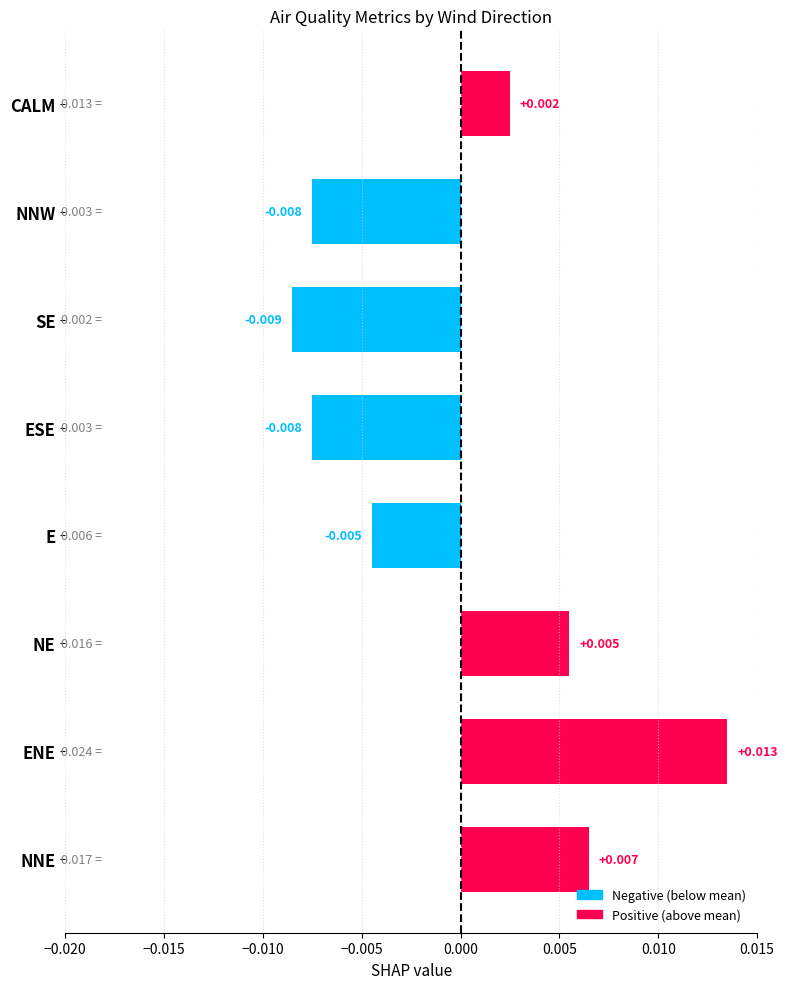

Which has a higher value, CALM or E?

CALM